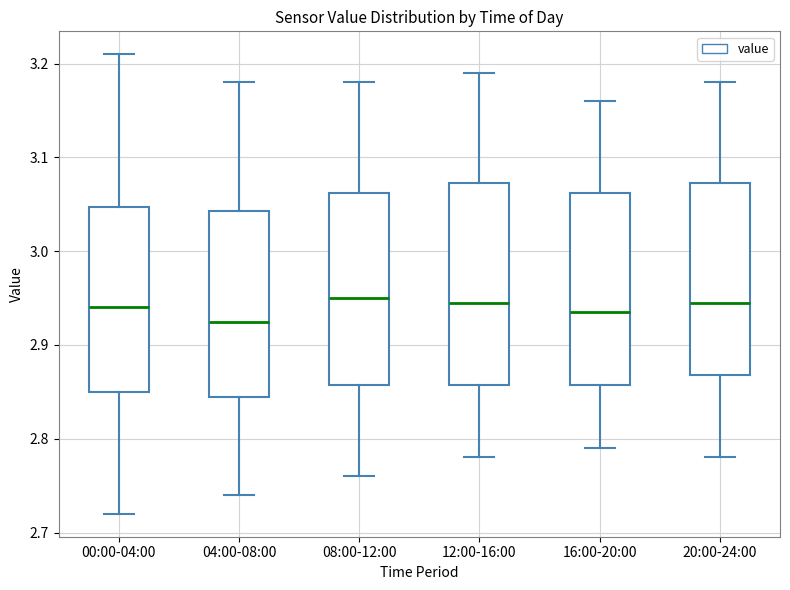

Where does the median line of the box for 00:00-04:00 sit on the y-axis? The values are not printed on the chart, so give them approximately, as read against the axis.

2.94